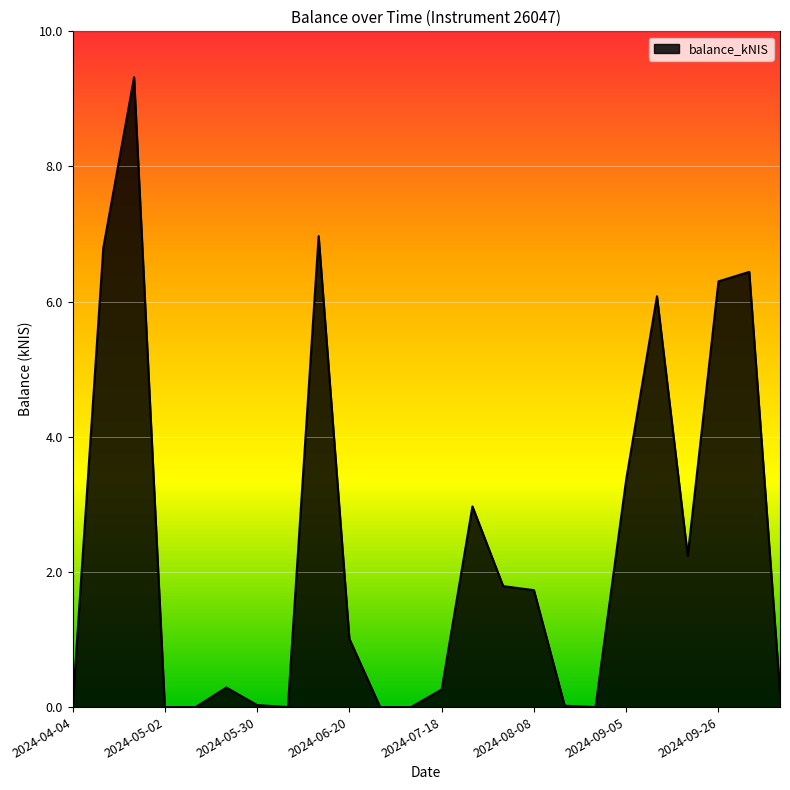

What is the difference between the maximum and minimum values?

9.3